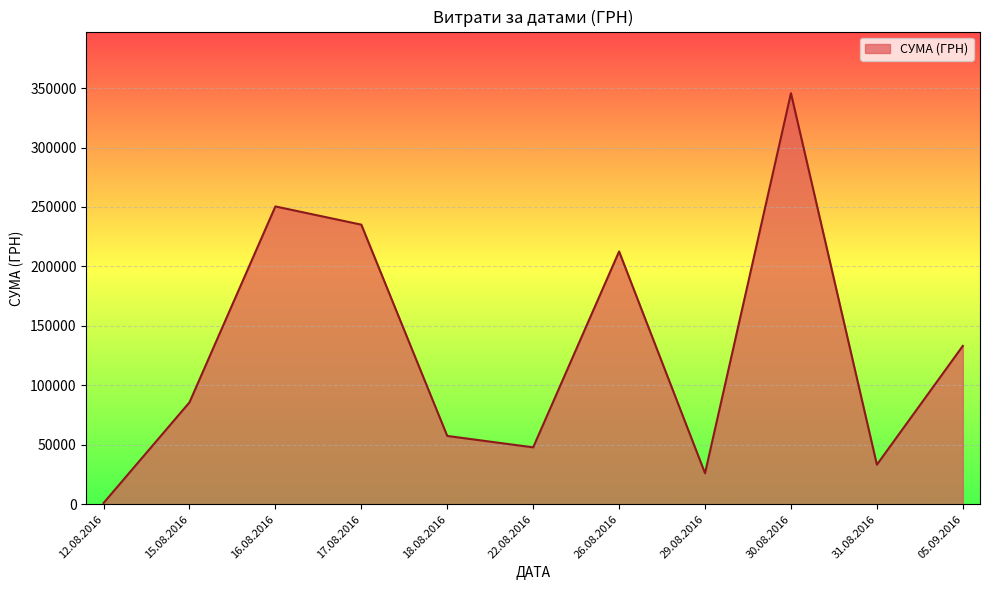

List the labels in order of value, smallest first.

12.08.2016, 29.08.2016, 31.08.2016, 22.08.2016, 18.08.2016, 15.08.2016, 05.09.2016, 26.08.2016, 17.08.2016, 16.08.2016, 30.08.2016